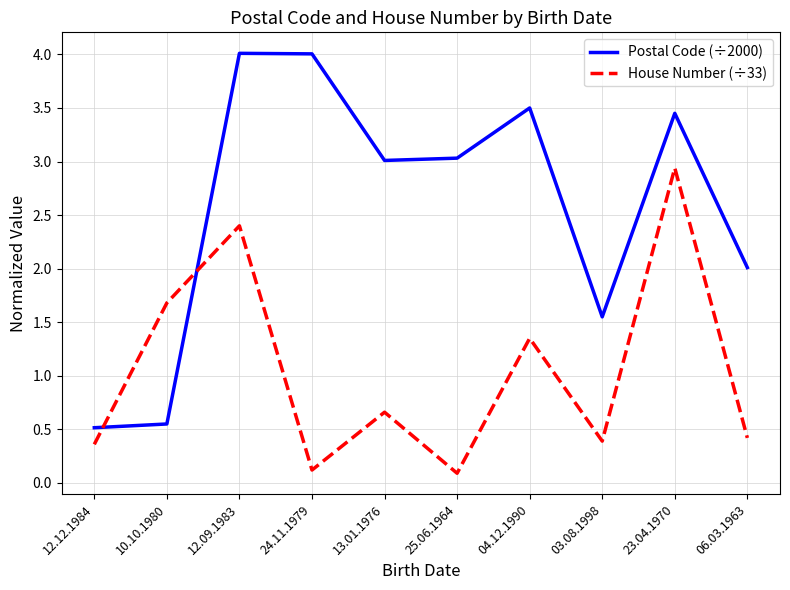

Count the number of data series in this chart.

2